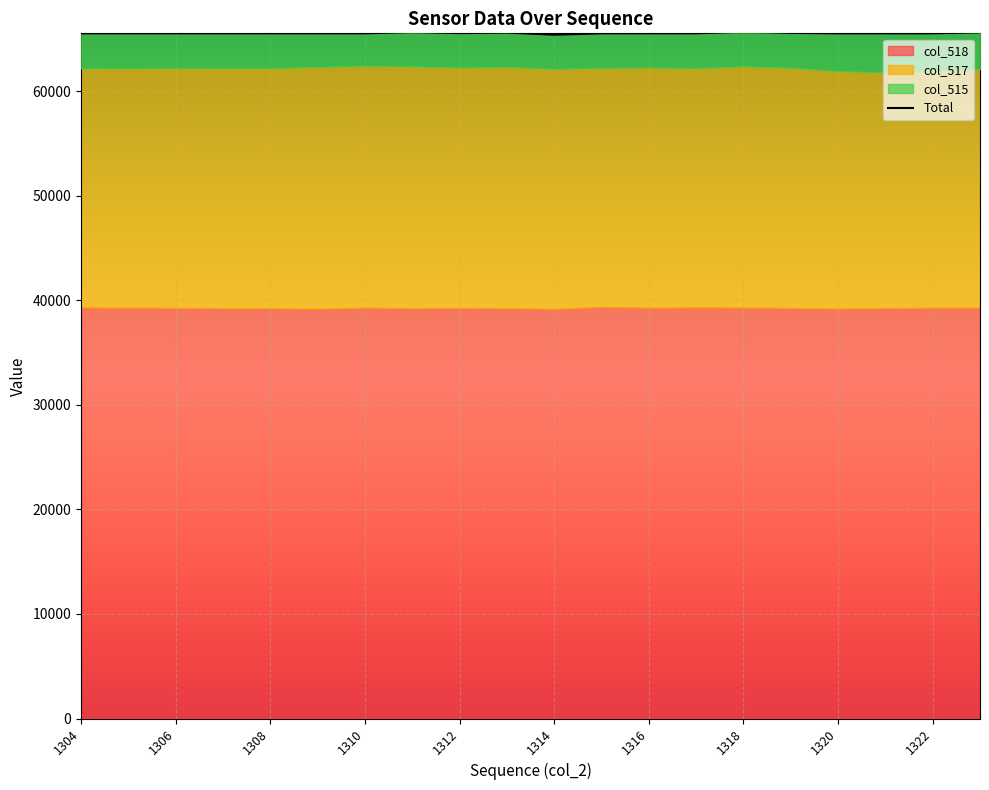

Reading left to right, transcribe all the data shown in this chart.

col_518: 1304=39310	1305=39288	1306=39262	1307=39243	1308=39227	1309=39182	1310=39282	1311=39239	1312=39259	1313=39239	1314=39167	1315=39360	1316=39289	1317=39310	1318=39300	1319=39257	1320=39203	1321=39251	1322=39275	1323=39297
col_517: 1304=22863	1305=22876	1306=22925	1307=22939	1308=22949	1309=23123	1310=23117	1311=23109	1312=22985	1313=23060	1314=22948	1315=22842	1316=22962	1317=22870	1318=23060	1319=22970	1320=22702	1321=22523	1322=22607	1323=22793
col_515: 1304=3362	1305=3371	1306=3348	1307=3353	1308=3359	1309=3230	1310=3136	1311=3311	1312=3311	1313=3308	1314=3284	1315=3333	1316=3284	1317=3355	1318=3328	1319=3353	1320=3626	1321=3761	1322=3653	1323=3539